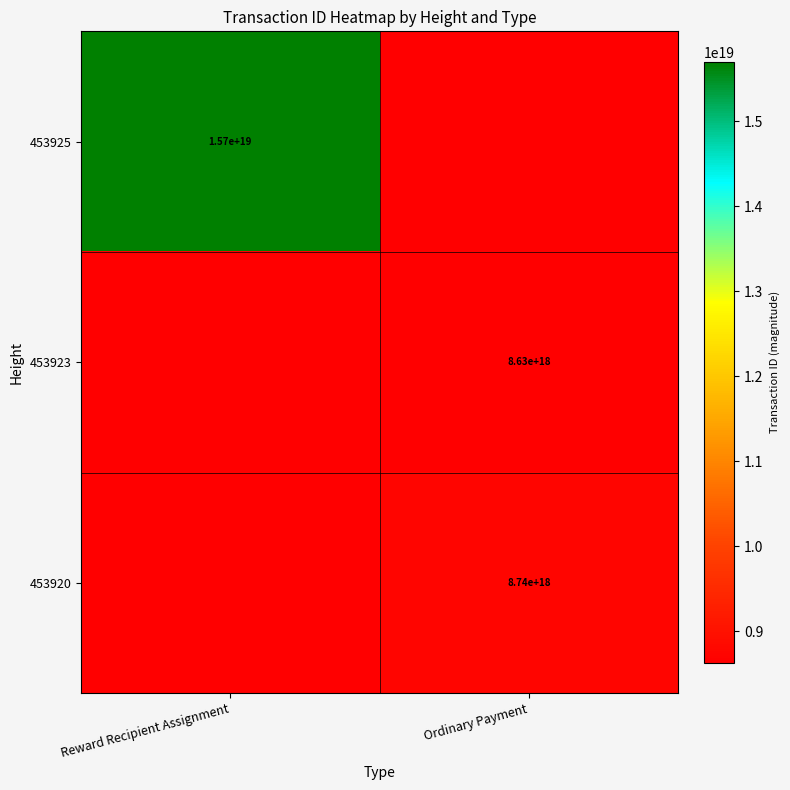

Is it true that 453920 equals 8740000000000000000 at Ordinary Payment?

True